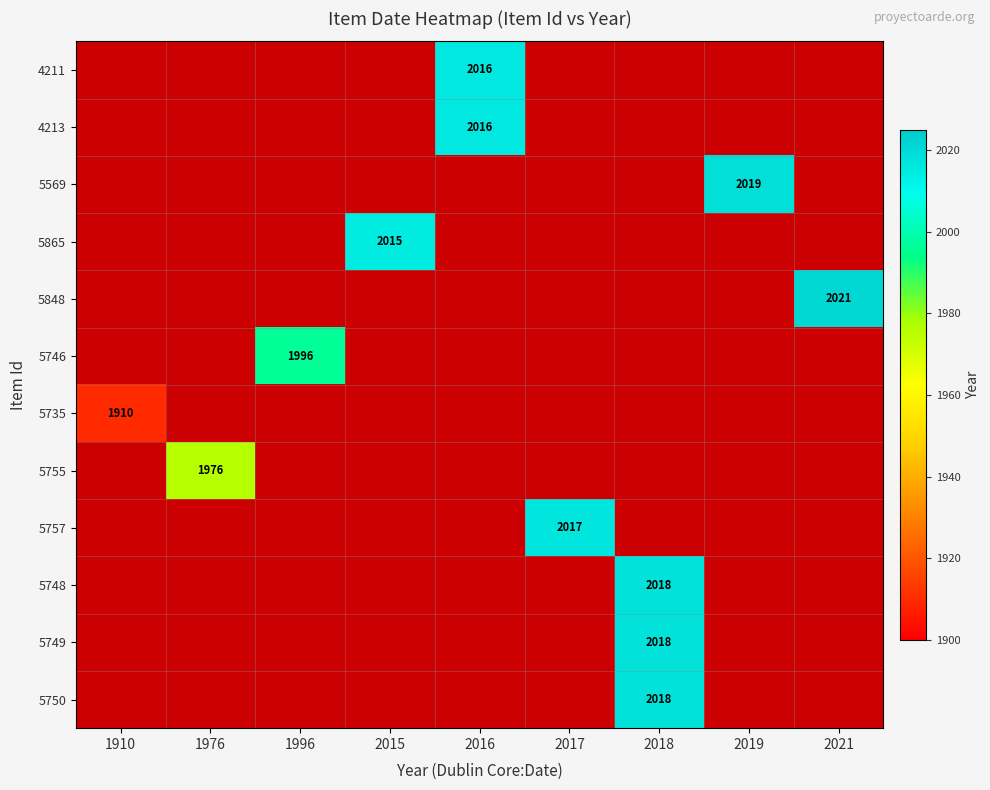

How many distinct data groups are displayed?

12